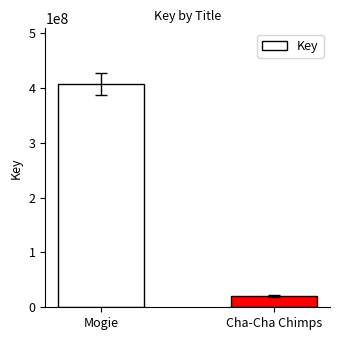

How many categories are shown in the chart?

2